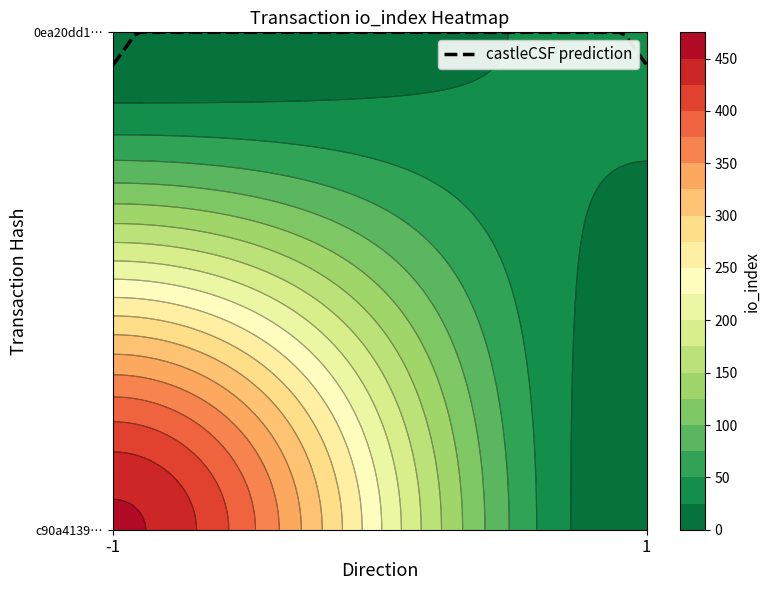

Which series has the widest spread of values?

c90a41392aea3d48d2f88eb3af17ea64265965a